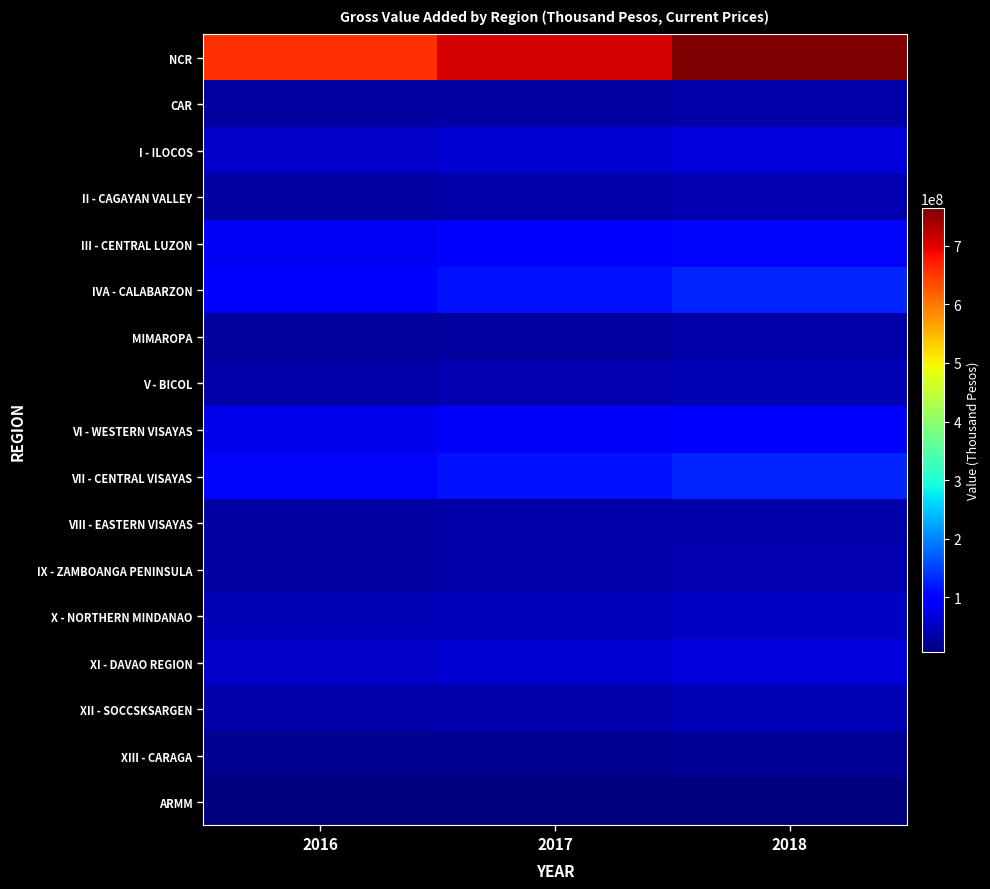

Reading left to right, what are all the values shown in this chart?

NCR: 2016=657819925	2017=707529621	2018=765000209
CAR: 2016=28424766	2017=30614600	2018=33955949
I - ILOCOS: 2016=56553467	2017=61629505	2018=67204280
II - CAGAYAN VALLEY: 2016=31729414	2017=35372474	2018=40389084
III - CENTRAL LUZON: 2016=84011388	2017=91274027	2018=104337120
IVA - CALABARZON: 2016=103153605	2017=114237599	2018=130334959
MIMAROPA: 2016=25538820	2017=29071287	2018=33616303
V - BICOL: 2016=35376325	2017=39272581	2018=43778665
VI - WESTERN VISAYAS: 2016=77568960	2017=86337234	2018=95086190
VII - CENTRAL VISAYAS: 2016=106729347	2017=115653860	2018=130094525
VIII - EASTERN VISAYAS: 2016=30395896	2017=34624015	2018=38224921
IX - ZAMBOANGA PENINSULA: 2016=30568448	2017=34743572	2018=39355425
X - NORTHERN MINDANAO: 2016=42620054	2017=46766193	2018=51550536
XI - DAVAO REGION: 2016=56019608	2017=59867819	2018=67816636
XII - SOCCSKSARGEN: 2016=33699910	2017=37631458	2018=42059076
XIII - CARAGA: 2016=18516438	2017=20944921	2018=23813161
ARMM: 2016=6296405	2017=7221449	2018=8183269